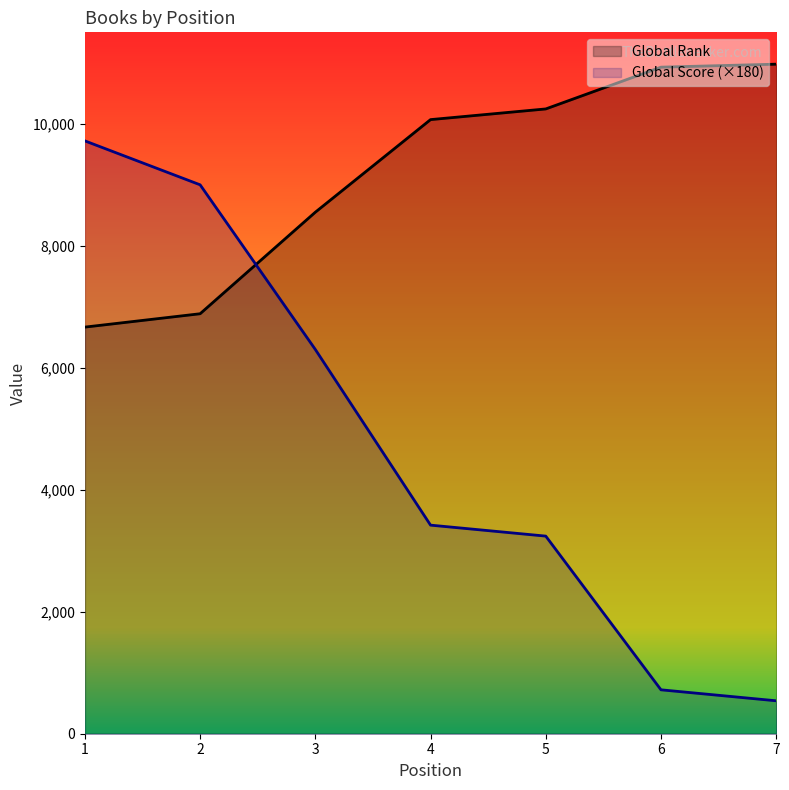

What is the value of the Global Score (×180) point at the 2nd from the left?

9000